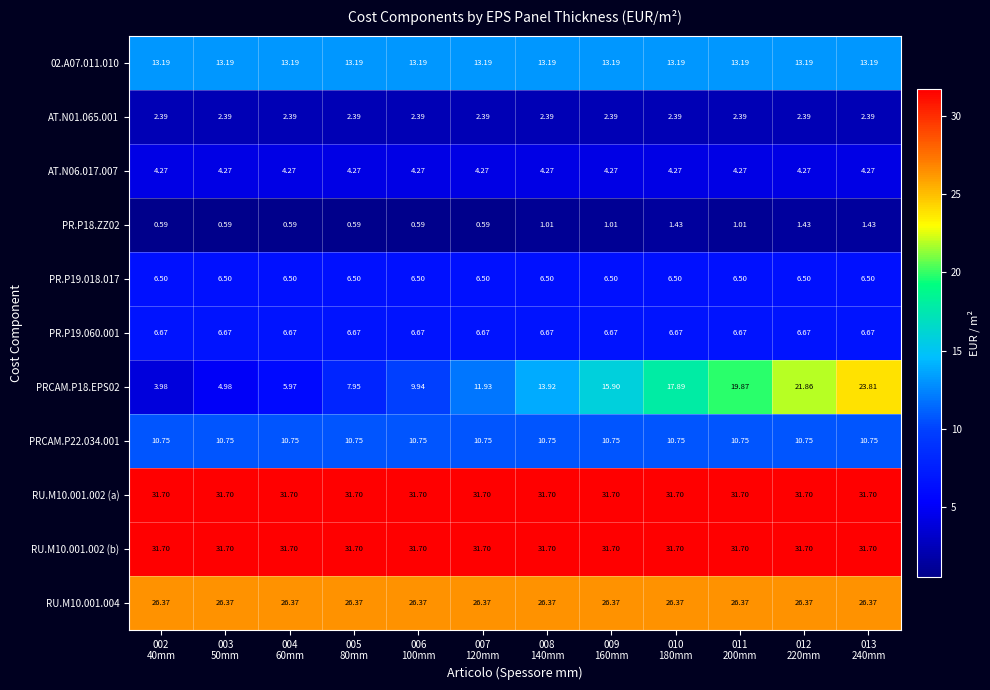

How many data points in PR.P18.ZZ02 are above 1?

6